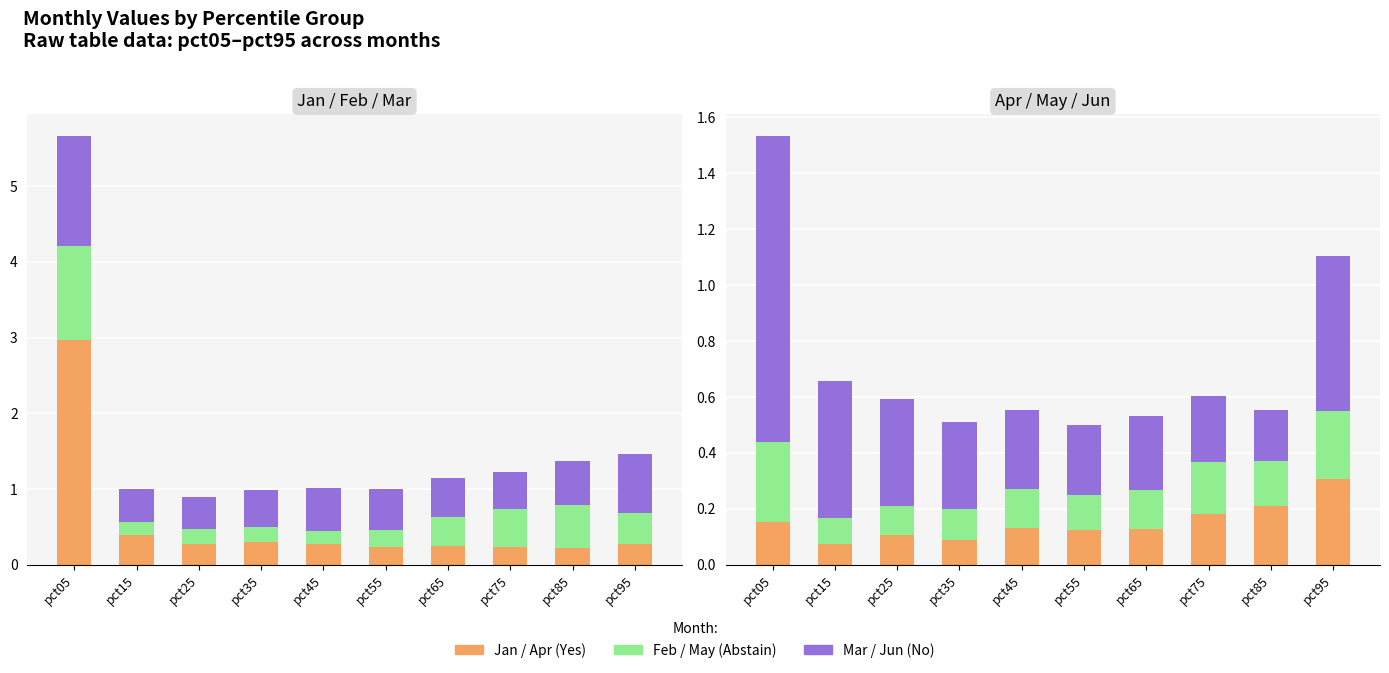

What is the highest value of the Mar series?

1.4